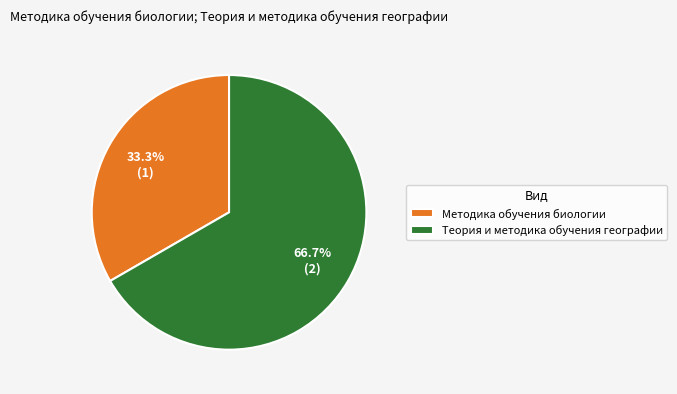

Does Теория и методика обучения географии account for over 50% of the chart?

Yes